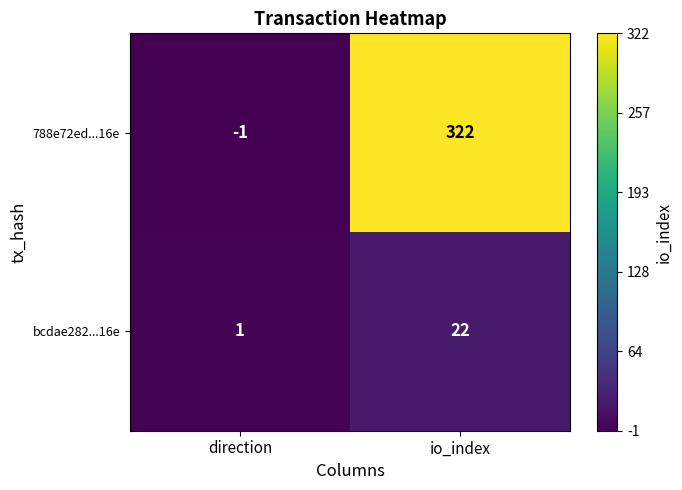

Reading left to right, extract all data points from this chart.

788e72ed...16e: -1	322
bcdae282...16e: 1	22